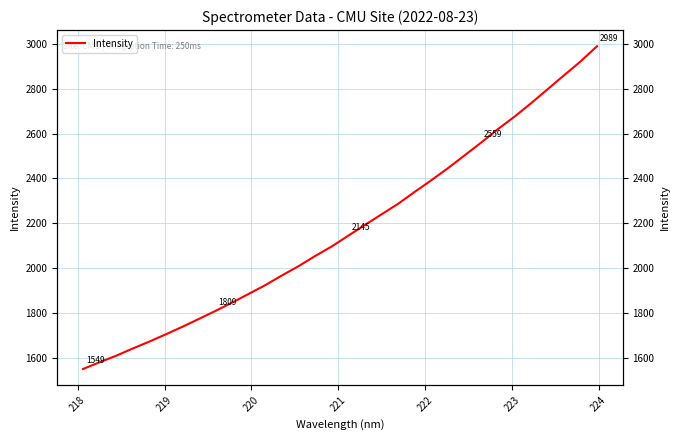

What is the greatest value displayed?

2989.4